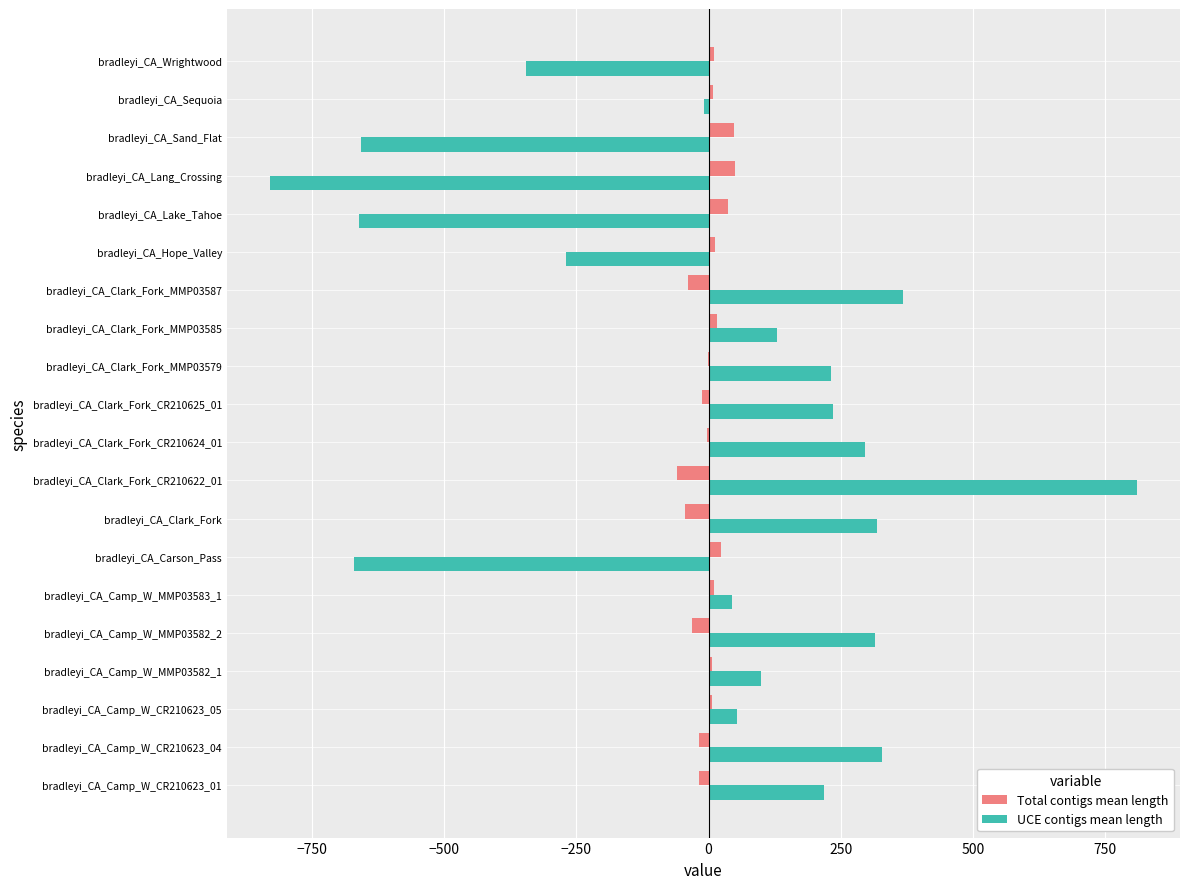

Which series changed the most between bradleyi_CA_Camp_W_MMP03583_1 and bradleyi_CA_Clark_Fork_CR210624_01?

UCE contigs mean length